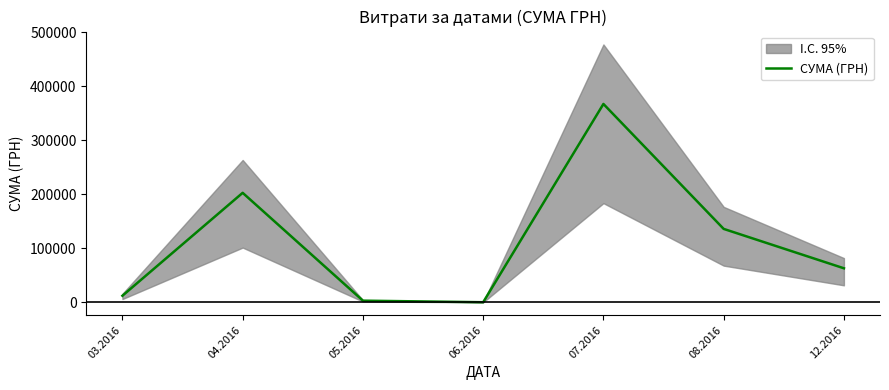

Where does the data first go above 63015?

04.2016